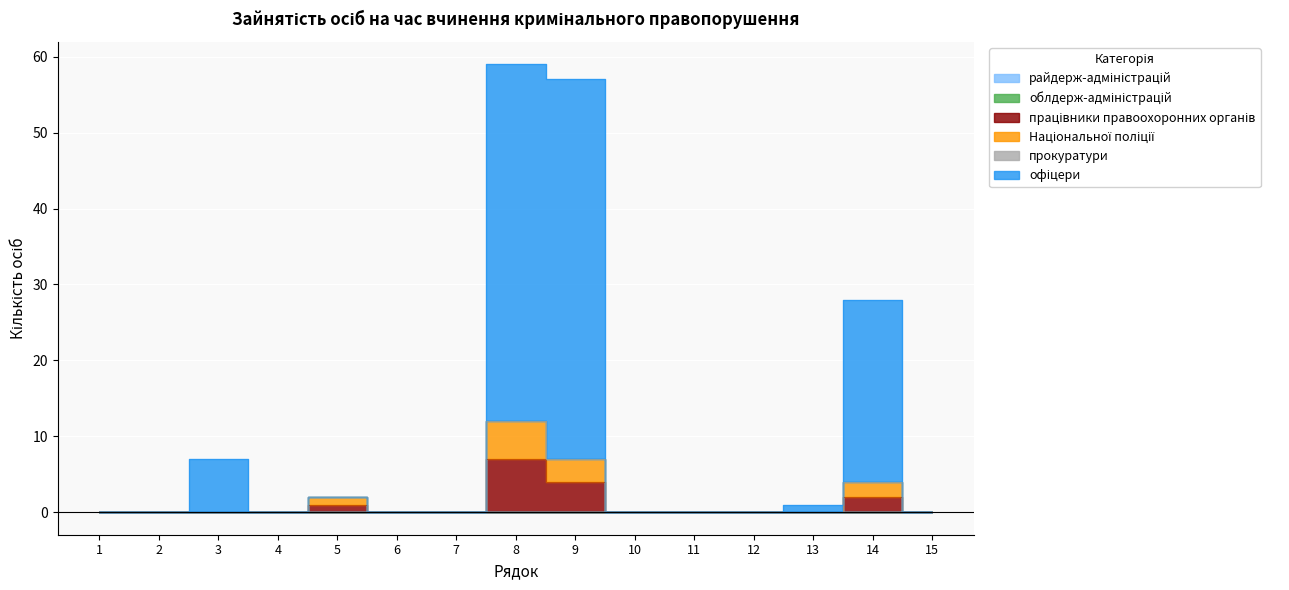

At which label is працівники правоохоронних органів closest to 3?

9